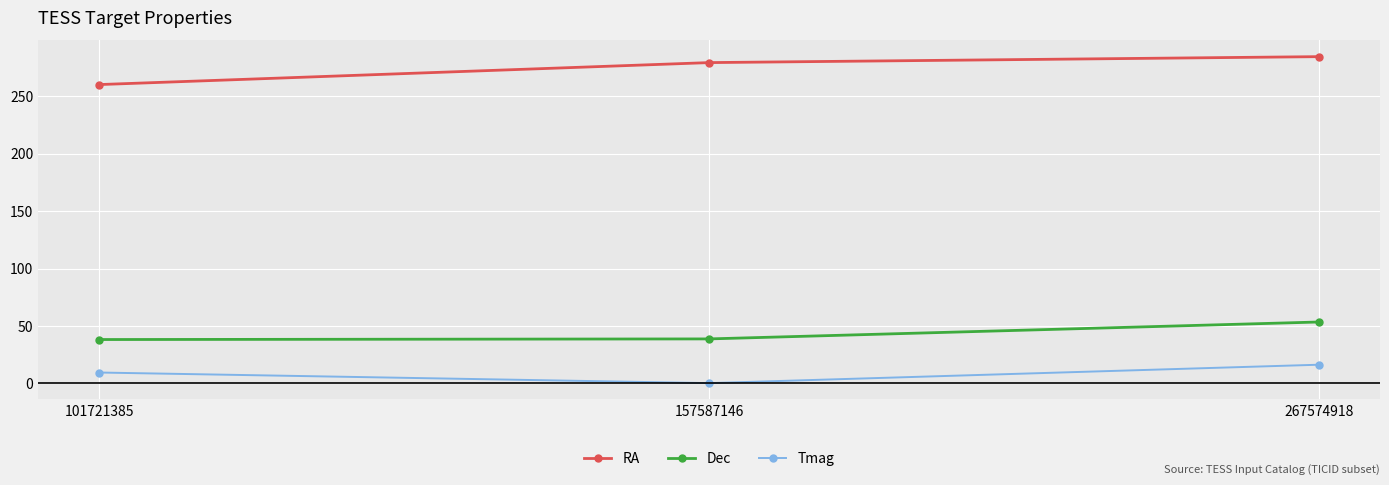

At 267574918, list the series in order from largest to smallest.

RA, Dec, Tmag